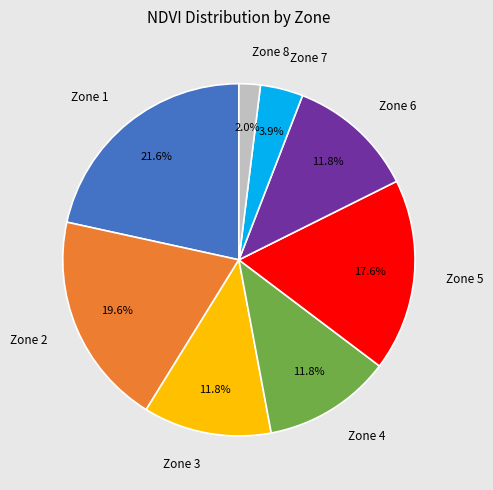

What percentage is NOT represented by Zone 1?

78.4%